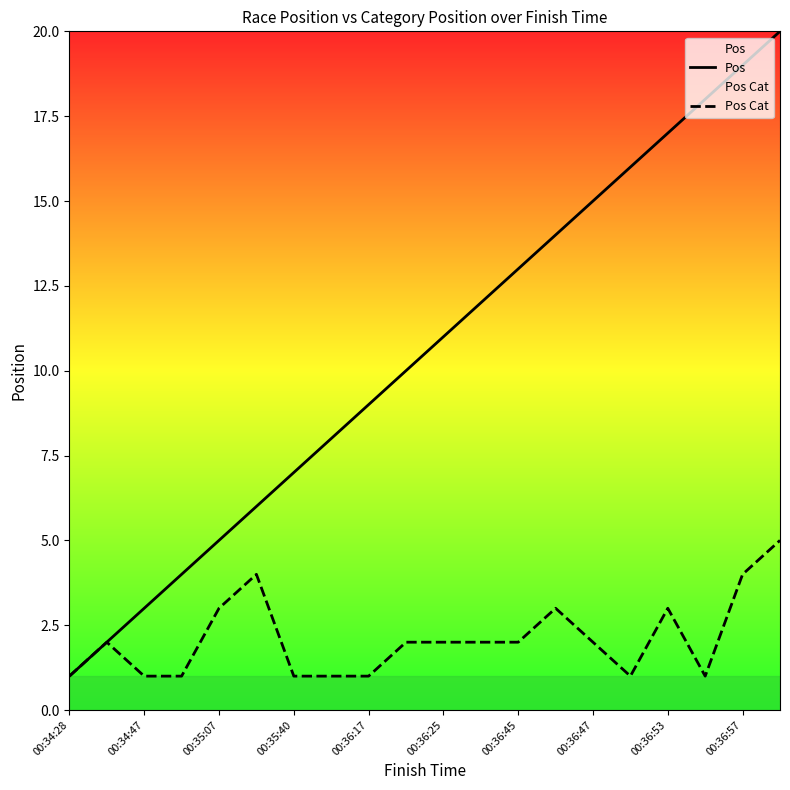

Is it true that Pos equals 23 at 00:36:53?

False